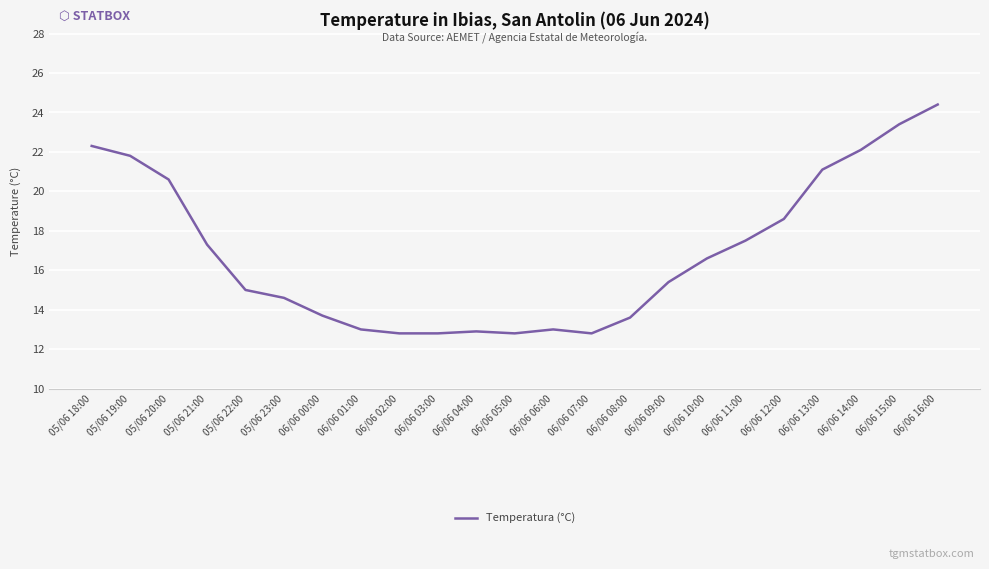

Does the chart have visible grid lines?

Yes